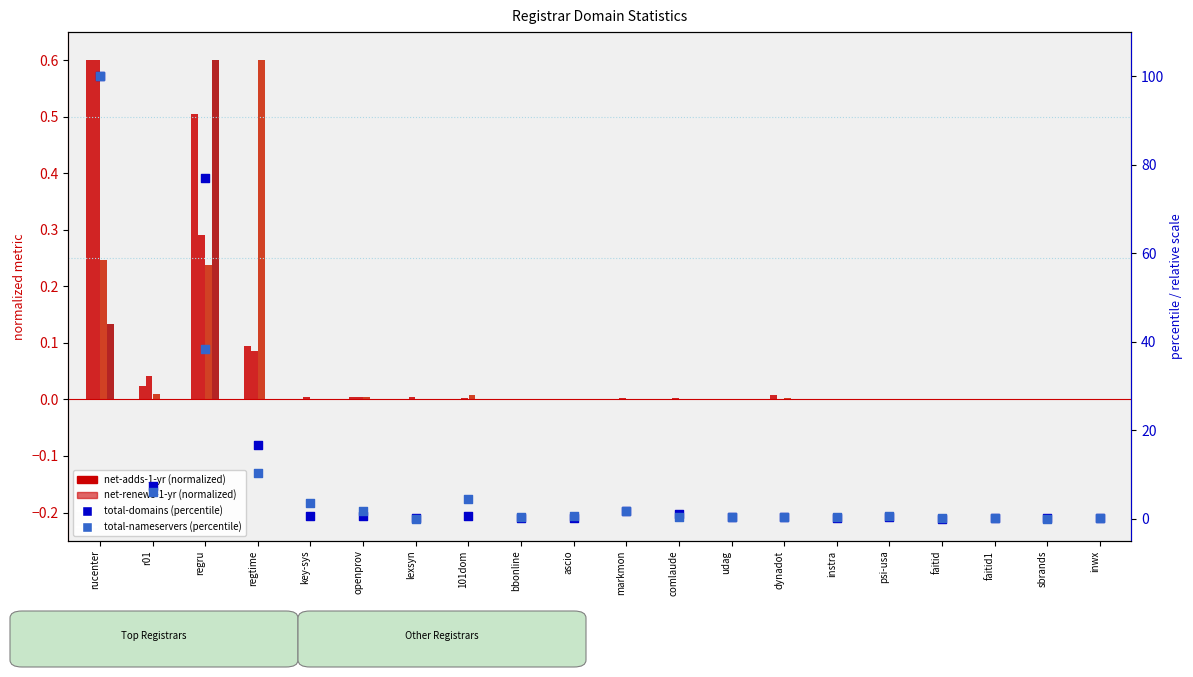

At which category is the sum across all series the highest?

rucenter